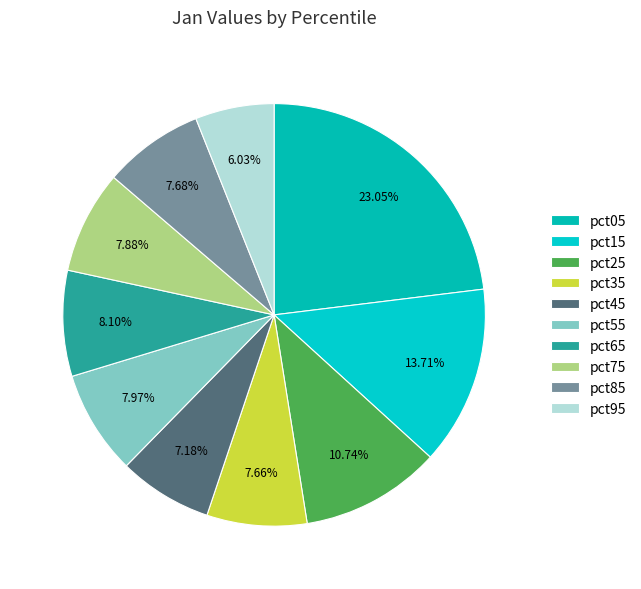

How many segments does this pie chart have?

10